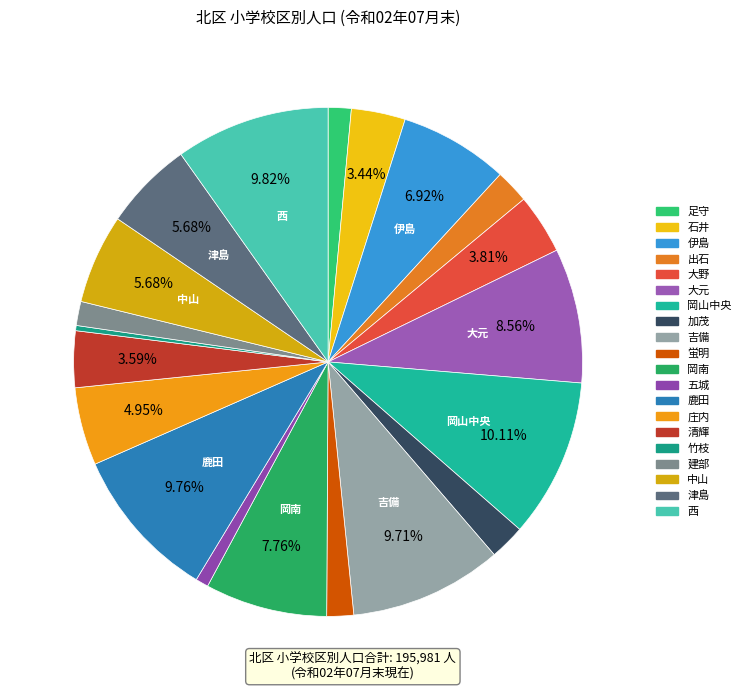

To the nearest percent, what is the average slice percentage?

5%